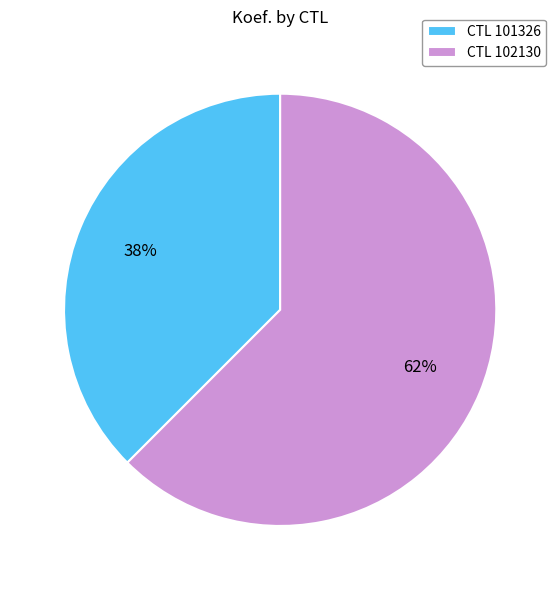

Is there a majority slice in this chart?

Yes